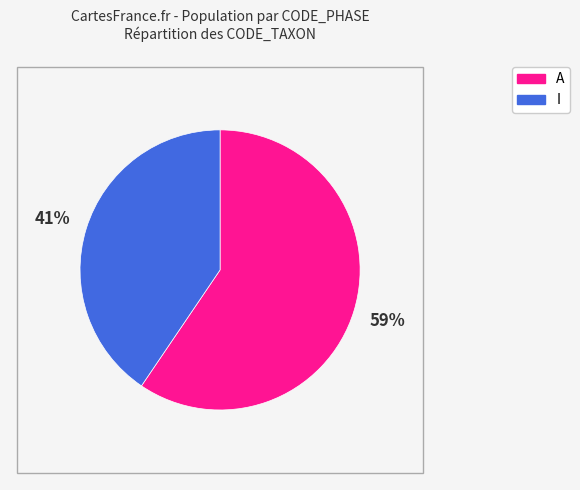

Rank the categories by value from highest to lowest.

A, I